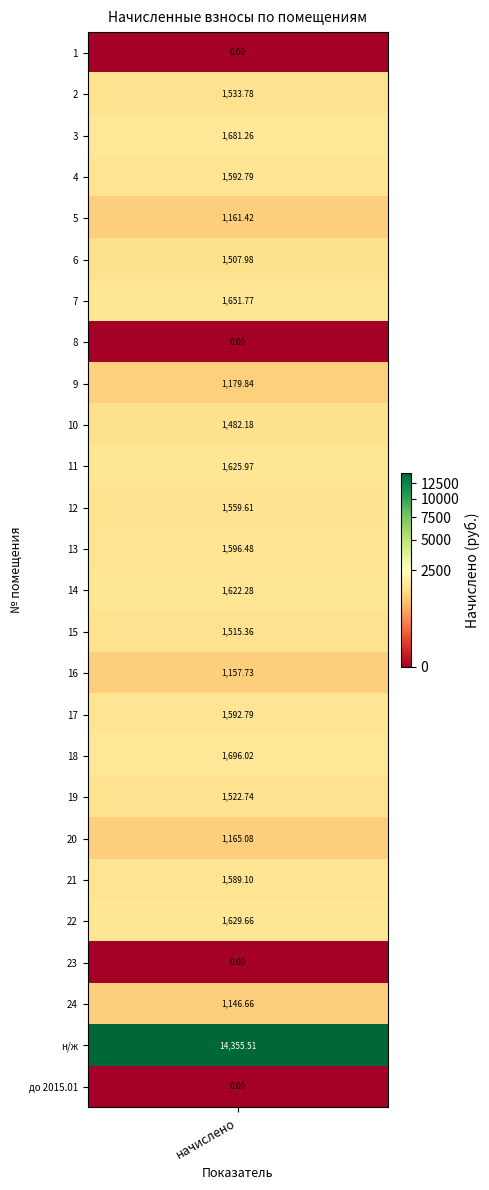

What is the sum of the values at 4 and 14?

3215.1